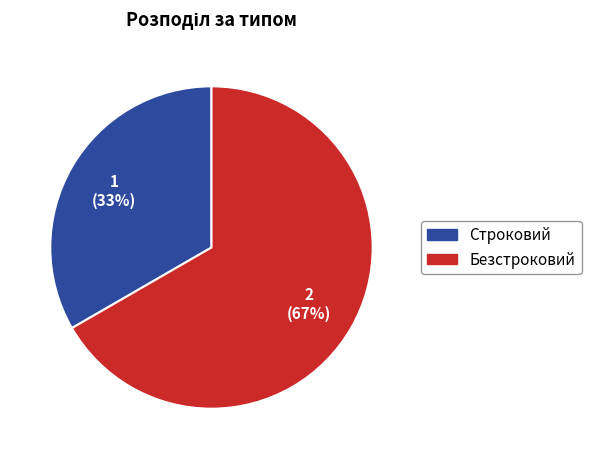

To the nearest percent, what is the combined percentage of Строковий and Безстроковий?

100%